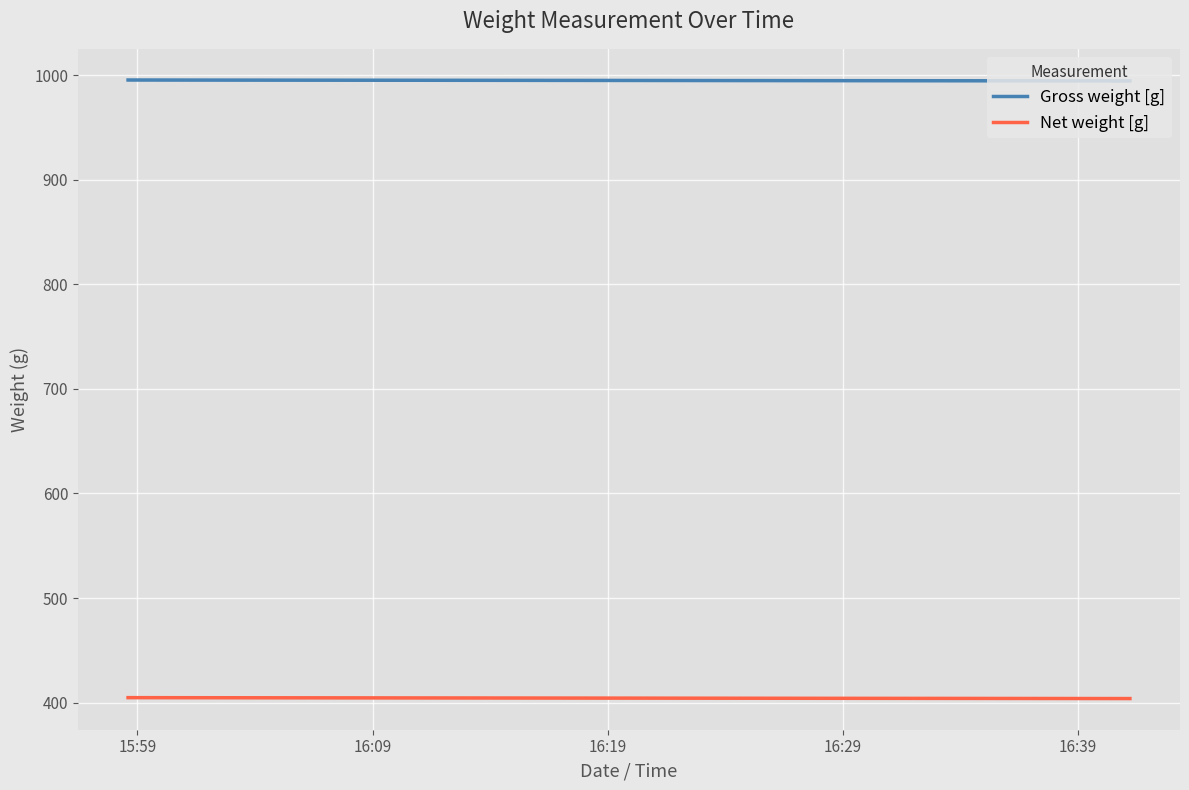

True or false: Net weight [g] and Gross weight [g] intersect in this chart.

False